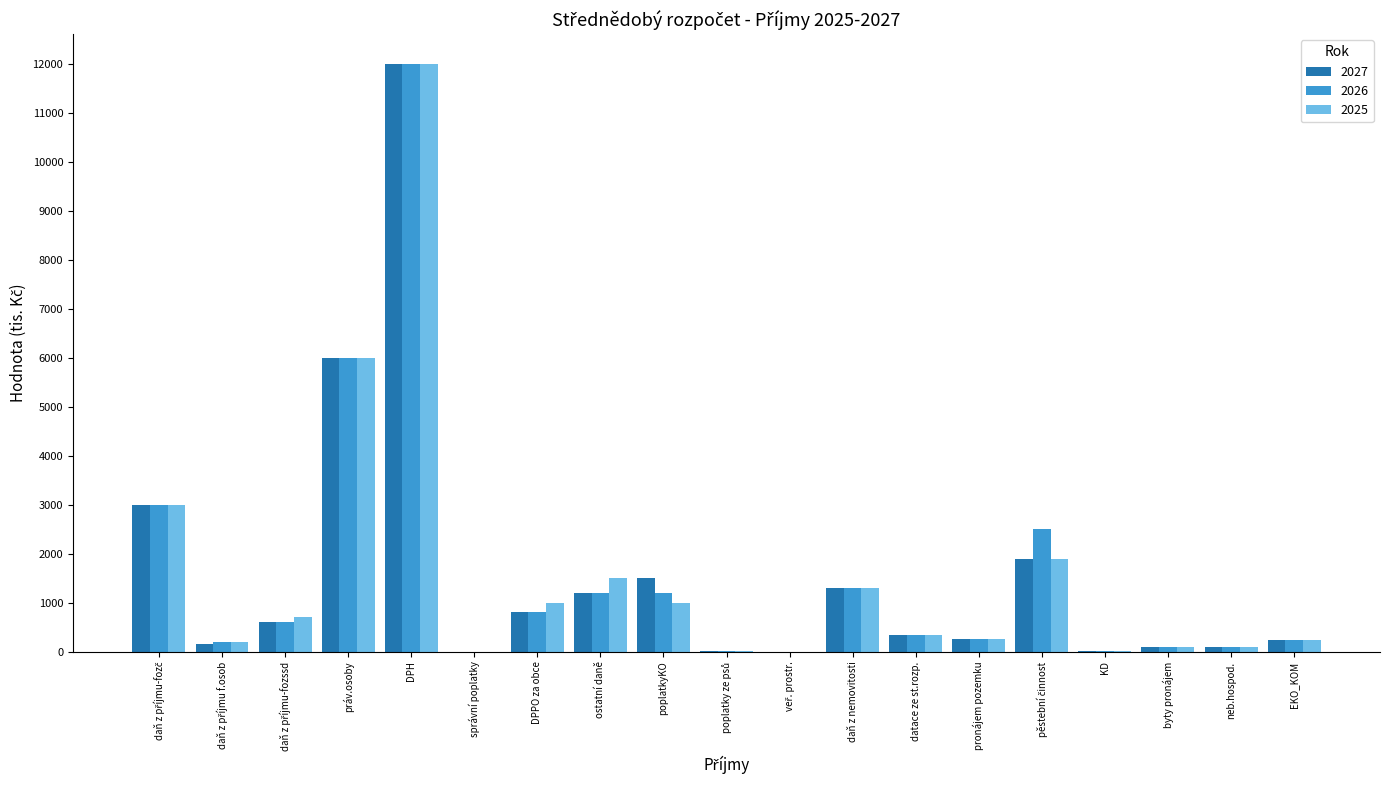

At which category is the sum across all series the highest?

DPH